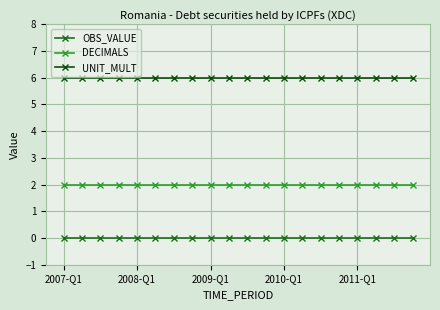

How many distinct data groups are displayed?

3